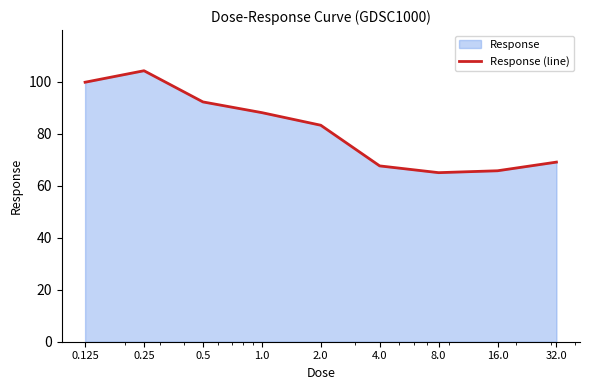

What is the minimum value shown in the chart?

65.0